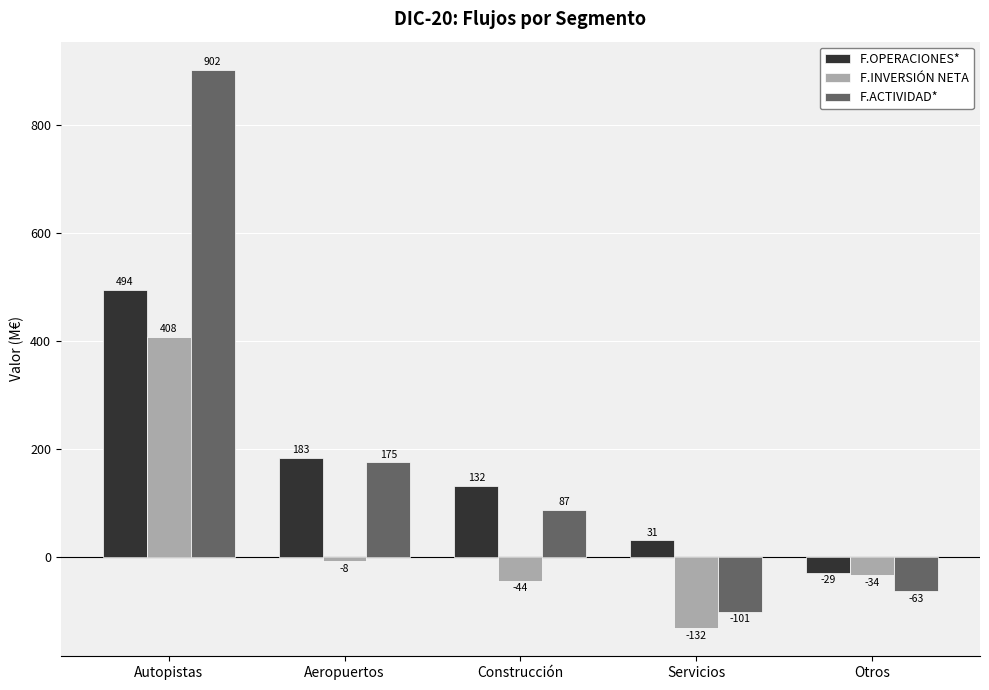

At which category is the sum across all series the highest?

Autopistas